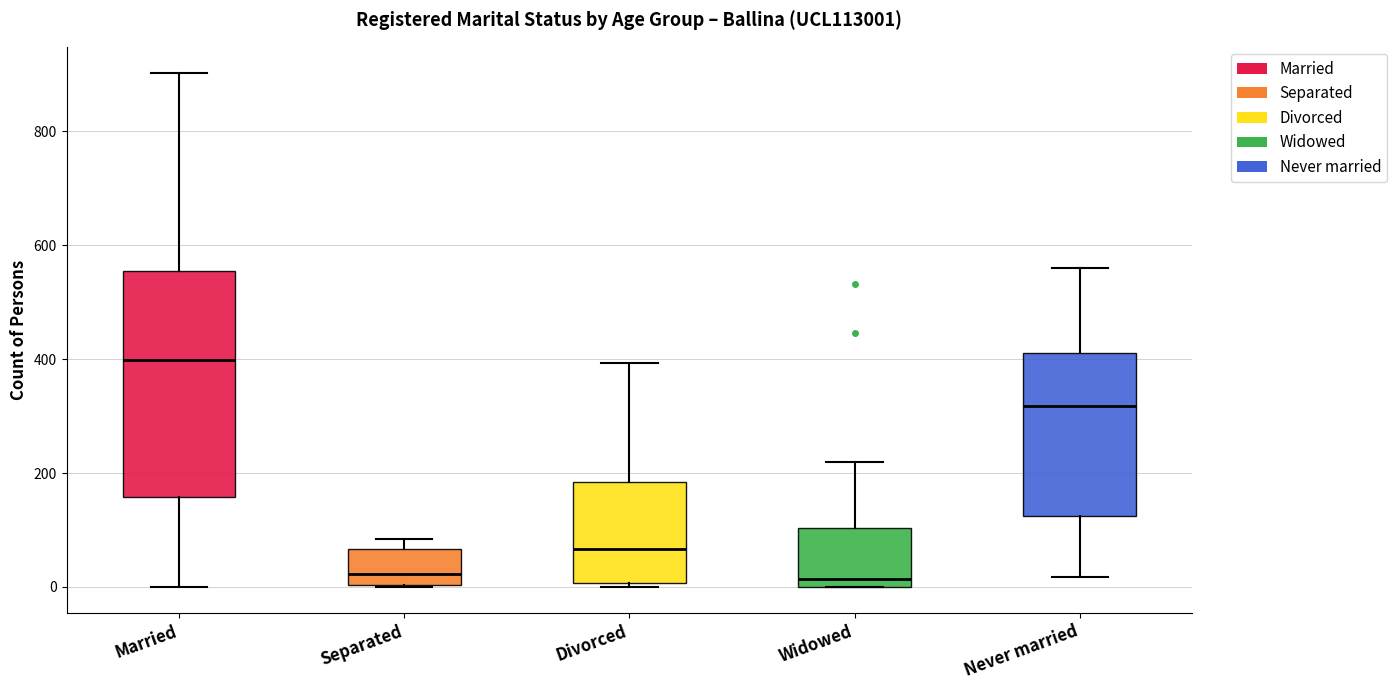

Which box has the highest median line?

Married